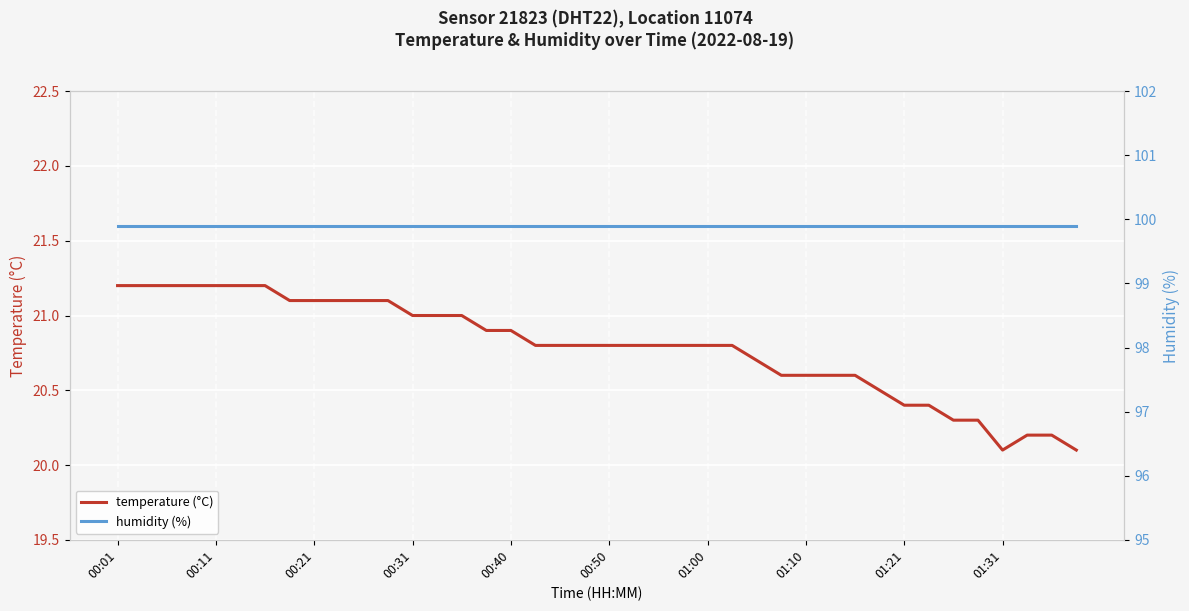

Between 14 and 24, which is larger?

14